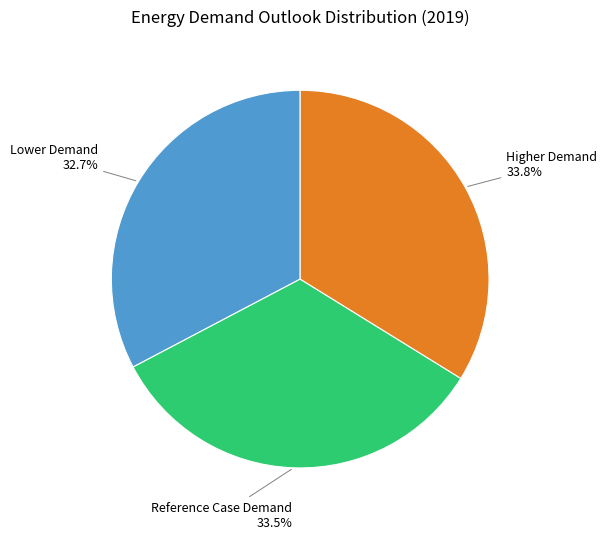

How many segments does this pie chart have?

3